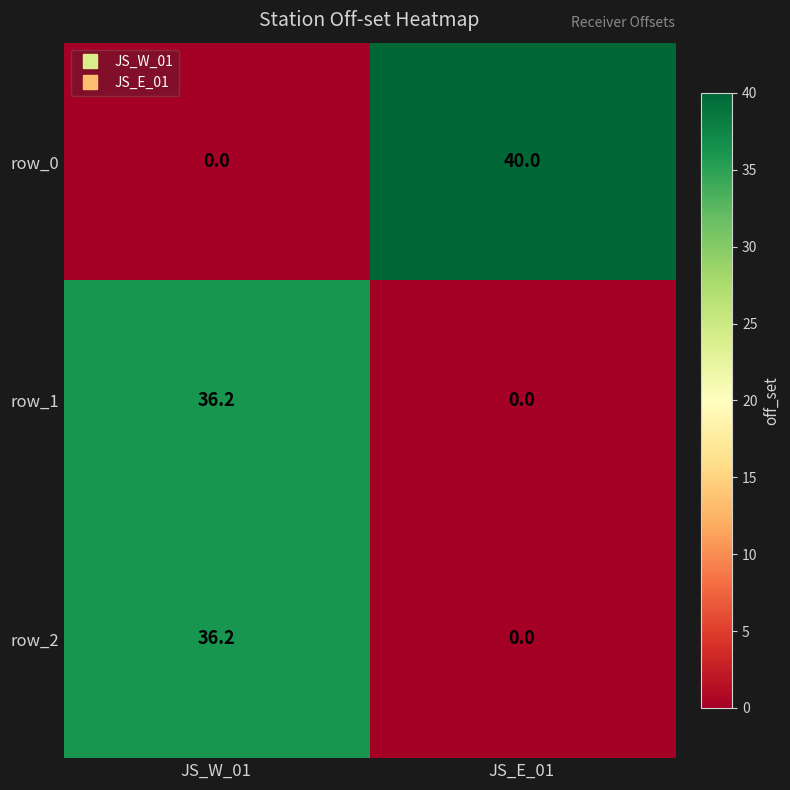

How many positive values does the row_0 series have?

1